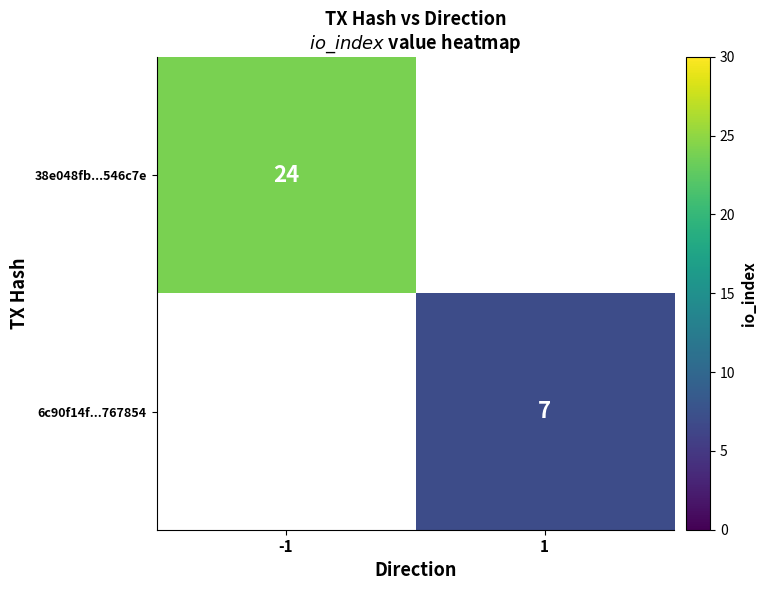

The 38e048fb...546c7e series shows 24 at -1. True or false?

True